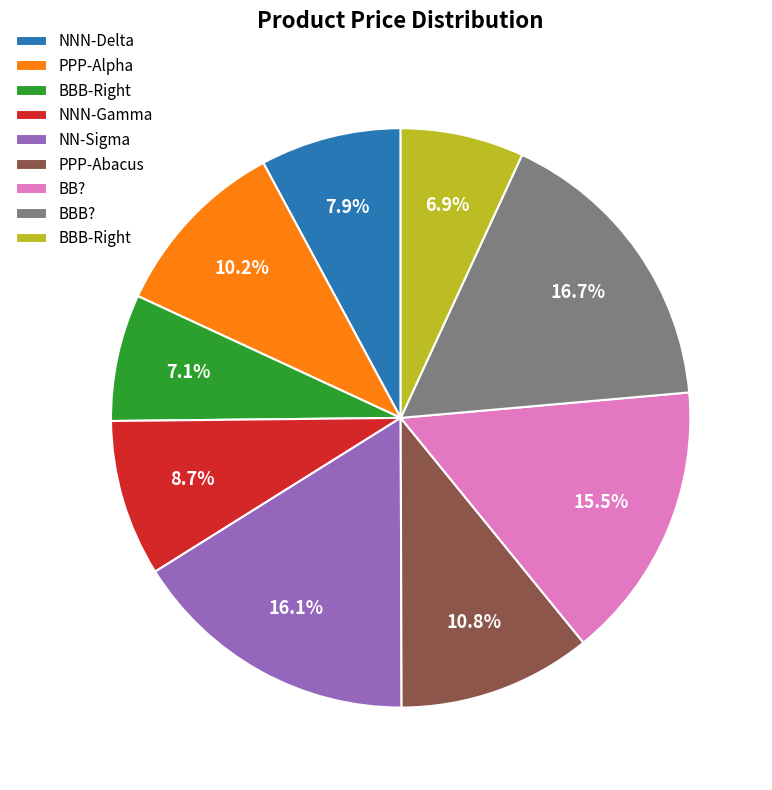

Rank the categories by value from lowest to highest.

BBB-Right, BBB-Right, NNN-Delta, NNN-Gamma, PPP-Alpha, PPP-Abacus, BB?, NN-Sigma, BBB?